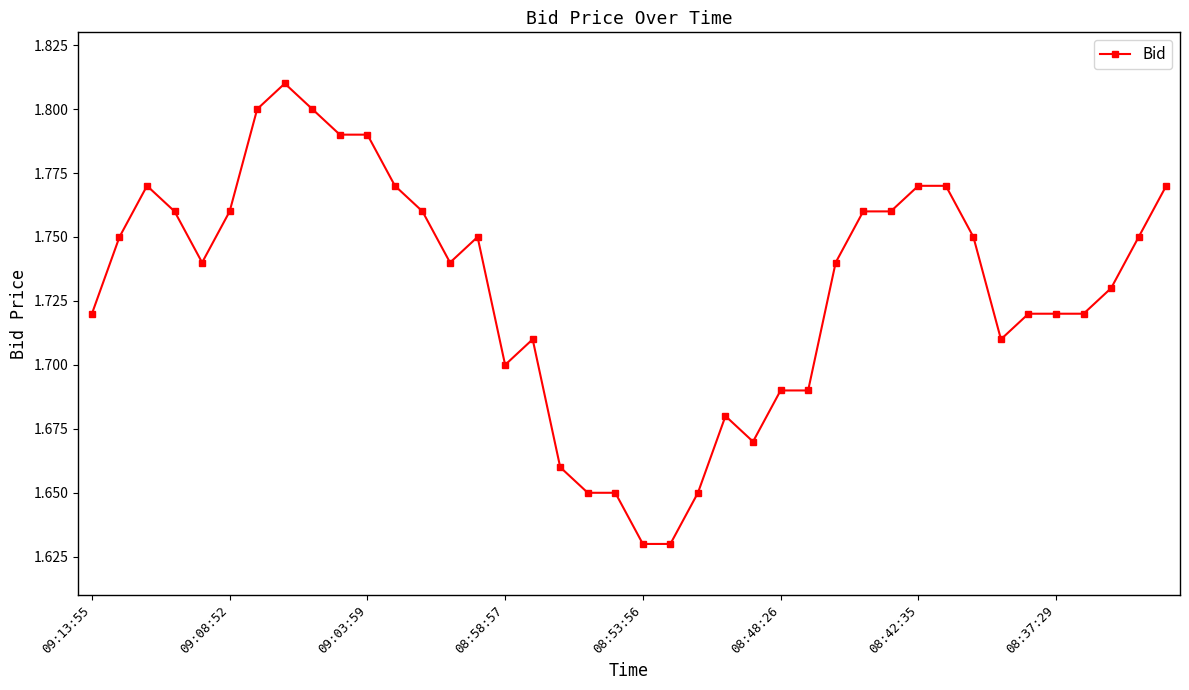

True or false: there are more than 2 points higher than both neighbors.

True